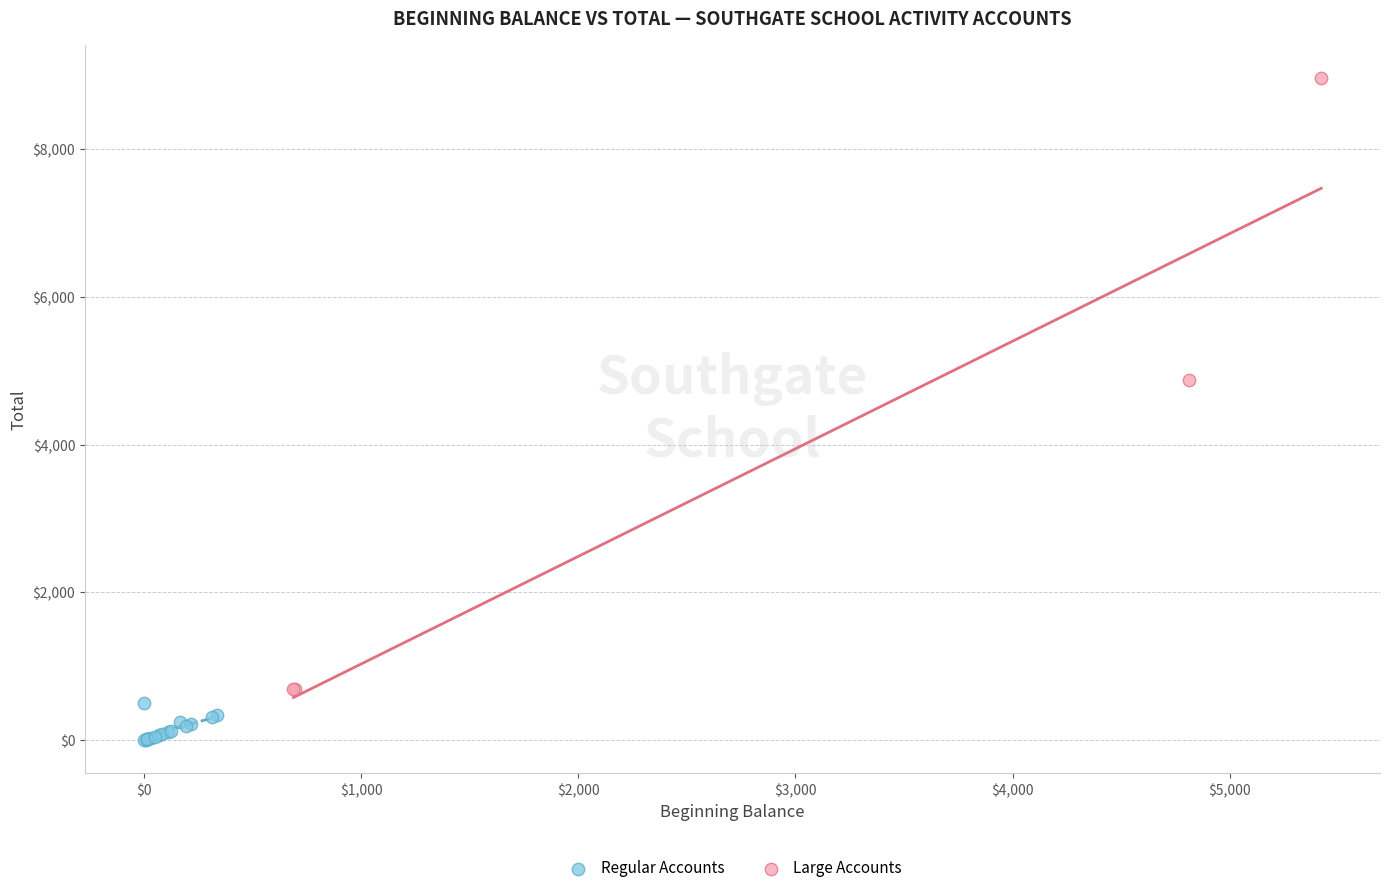

Which series has the largest Y range (max minus min)?

Large Accounts